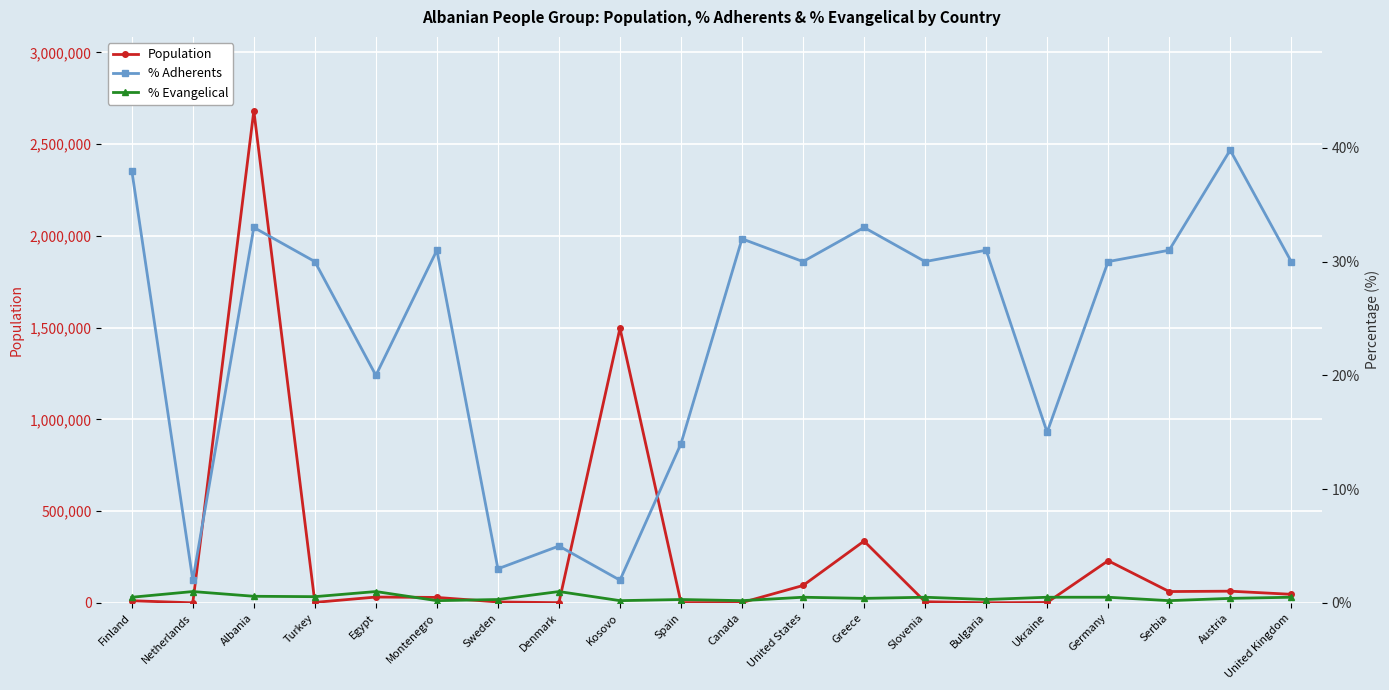

What are all the series names shown in the legend?

Population, % Adherents, % Evangelical